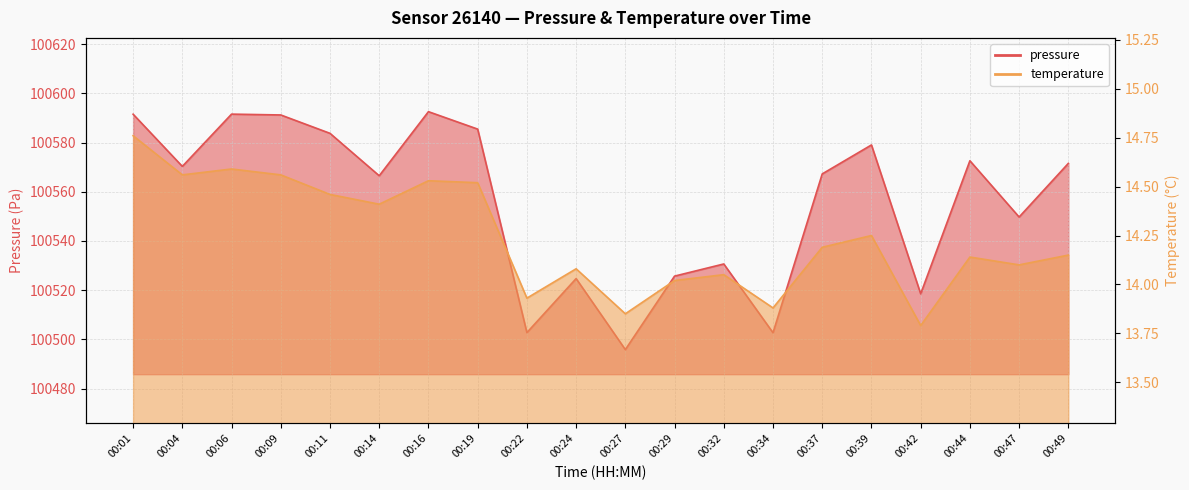

What is the value of the temperature point at the 16th from the left?

14.2